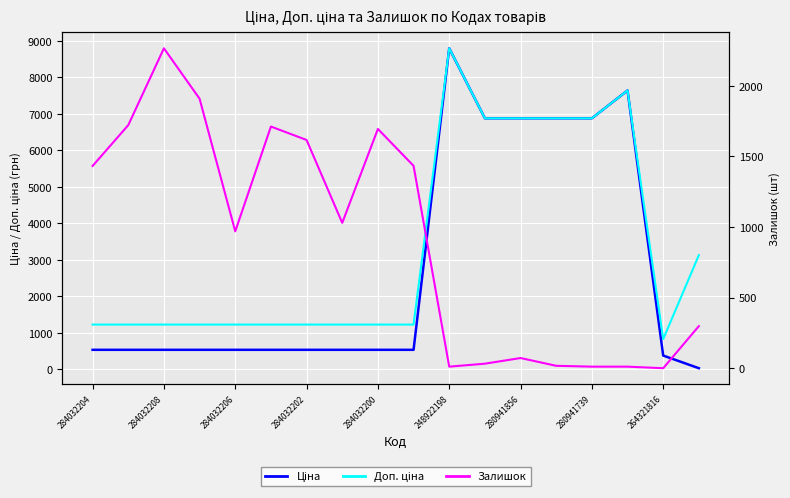

At 284032208, list the series in order from largest to smallest.

Залишок, Доп. ціна, Ціна